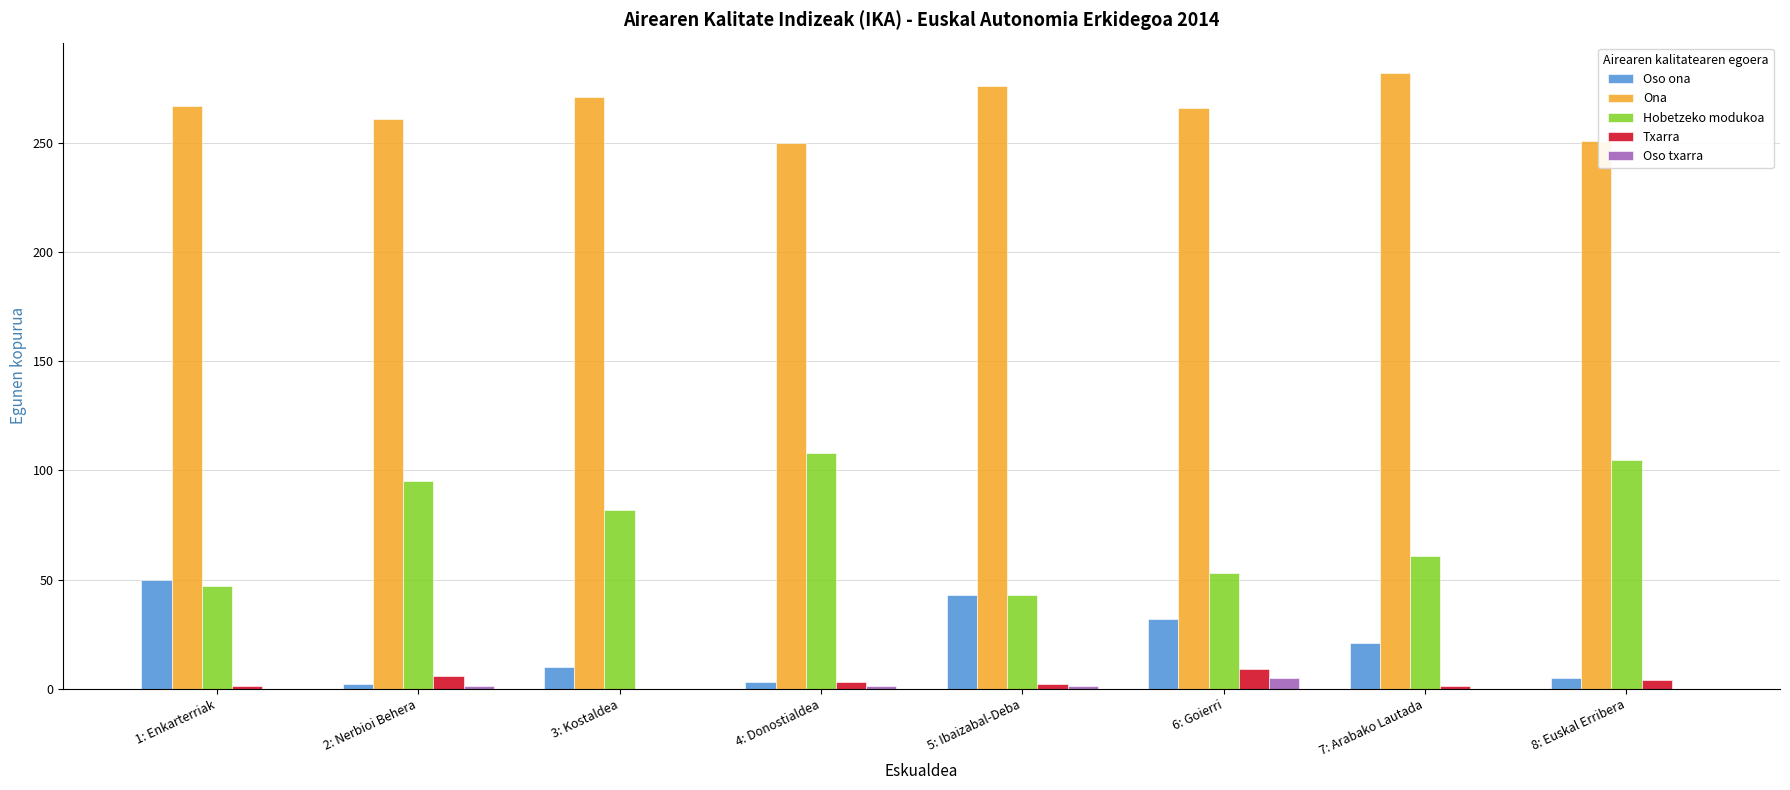

The Hobetzeko modukoa series shows 29 at 3: Kostaldea. True or false?

False